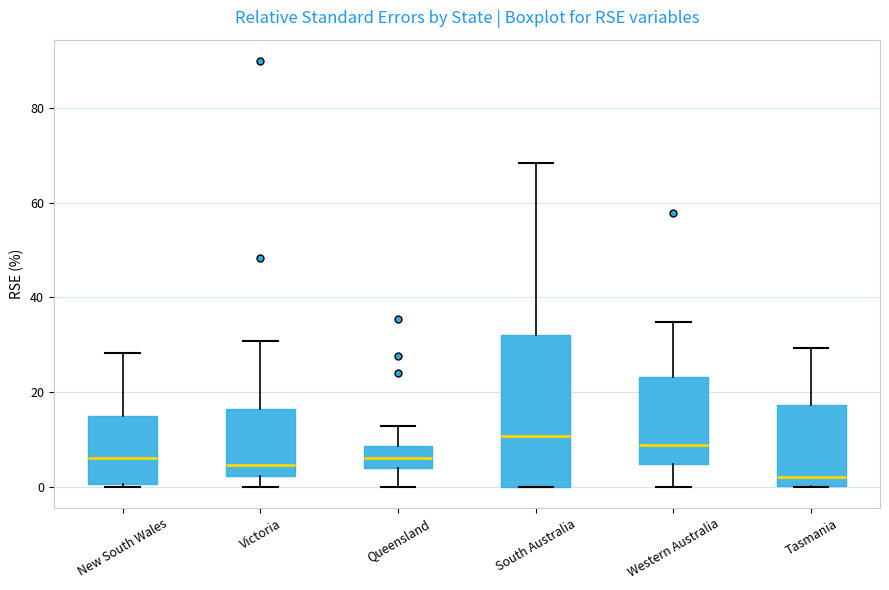

Which box is the tallest, from its lower edge to its upper edge?

South Australia